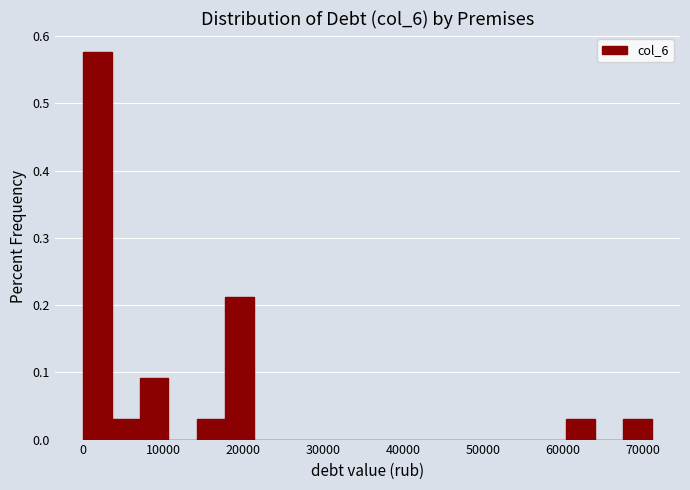

Around what value on the x-axis is the tallest bar? Give the approximate position of its centre, as read against the axis.

2000